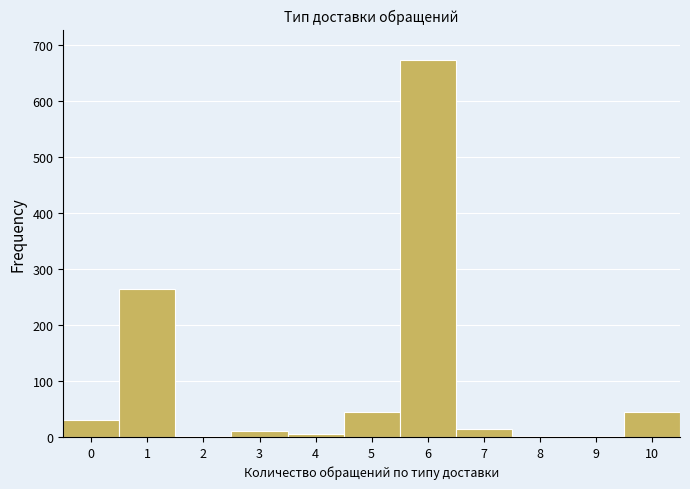

Reading left to right, list every bar in this chart as the range it spans on the x-axis followed by its height. The values are not printed on the chart, so give them approximately, as read against the axis.

-0.5 to 0.5: 30
0.5 to 1.5: 260
1.5 to 2.5: under 10
2.5 to 3.5: 10
3.5 to 4.5: under 10
4.5 to 5.5: 40
5.5 to 6.5: 670
6.5 to 7.5: 10
7.5 to 8.5: under 10
8.5 to 9.5: under 10
9.5 to 10.5: 40